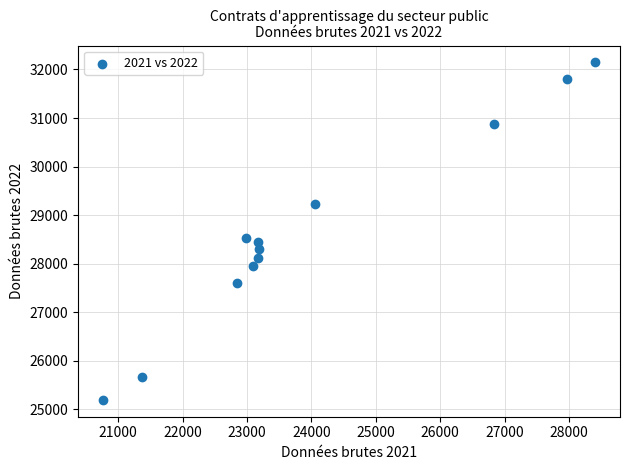

What Y value in the scatter plot is closest to 28669?

28533